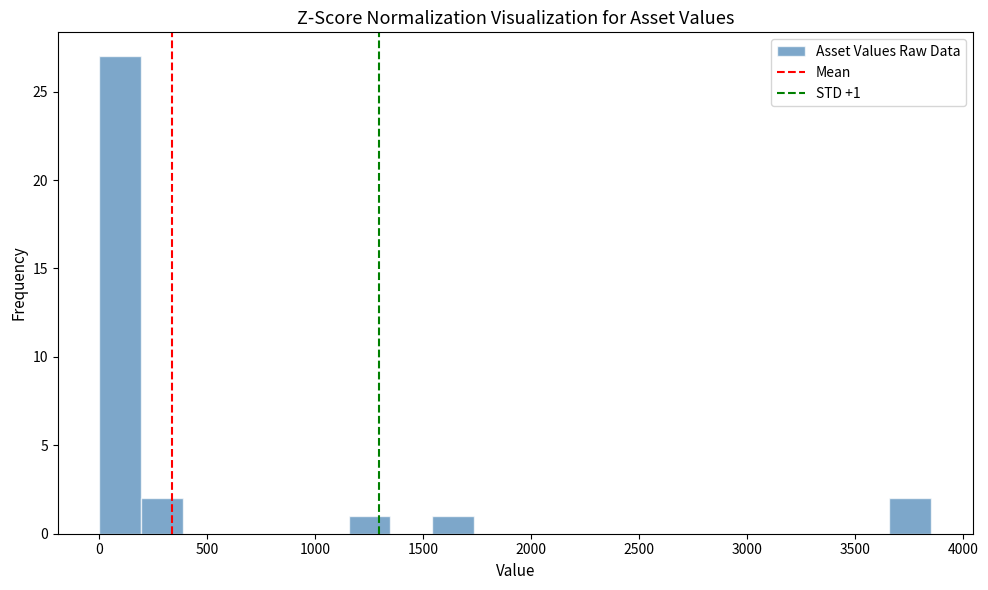

Read against the x-axis, roughly where is the centre of the tallest bar?

100